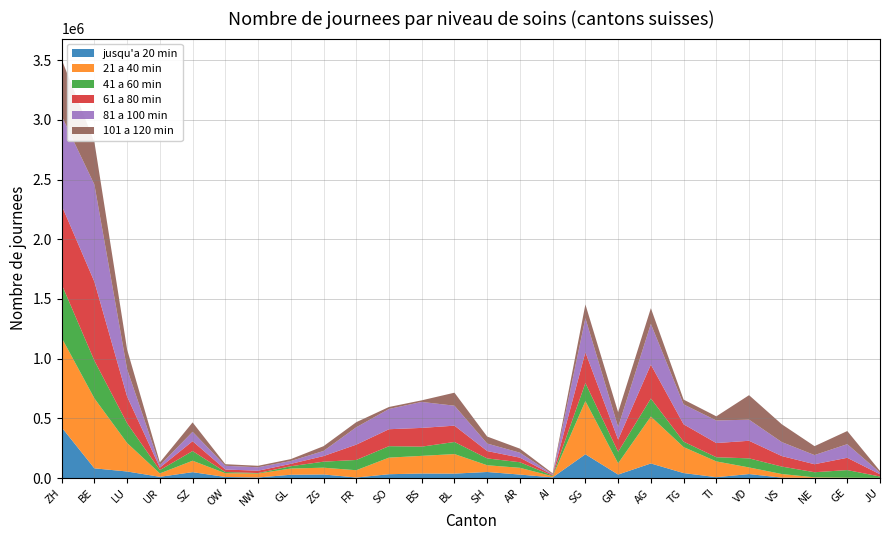

Reading right to left, what are all the values shown in this chart?

jusqu'a 20 min: JU=1036	GE=31	NE=1164	VS=3237	VD=32982	TI=7108	TG=41426	AG=121918	GR=28984	SG=198847	AI=5338	AR=28785	SH=50452	BL=36889	BS=37804	SO=31813	FR=4109	ZG=29794	GL=27306	NW=4575	OW=8625	SZ=49057	UR=10050	LU=54654	BE=81132	ZH=424324
21 a 40 min: JU=423	GE=2448	NE=4647	VS=30137	VD=55609	TI=131979	TG=217844	AG=393182	GR=94257	SG=445565	AI=8997	AR=56737	SH=56418	BL=163750	BS=147735	SO=139027	FR=61199	ZG=56698	GL=52094	NW=33160	OW=31516	SZ=95649	UR=28605	LU=238610	BE=586285	ZH=750680
41 a 60 min: JU=11134	GE=63941	NE=42650	VS=62501	VD=76050	TI=34999	TG=45370	AG=150899	GR=96214	SG=151228	AI=5387	AR=46599	SH=57293	BL=101218	BS=77326	SO=95863	FR=85852	ZG=50457	GL=19311	NW=3989	OW=10200	SZ=81295	UR=27488	LU=165425	BE=315772	ZH=447687
61 a 80 min: JU=18828	GE=102960	NE=67106	VS=88079	VD=147343	TI=118726	TG=145412	AG=283843	GR=102470	SG=257676	AI=6646	AR=38338	SH=61790	BL=136713	BS=156930	SO=142093	FR=128380	ZG=46769	GL=19857	NW=19320	OW=20968	SZ=82483	UR=20923	LU=223552	BE=661447	ZH=660628
81 a 100 min: JU=13954	GE=114121	NE=76590	VS=116991	VD=176766	TI=189057	TG=166677	AG=341242	GR=106047	SG=285887	AI=5099	AR=41566	SH=62816	BL=167206	BS=217554	SO=169665	FR=145496	ZG=42880	GL=23800	NW=28860	OW=31191	SZ=78771	UR=19463	LU=228727	BE=813757	ZH=749602
101 a 120 min: JU=13708	GE=110083	NE=74690	VS=149192	VD=205184	TI=34954	TG=40185	AG=131404	GR=123254	SG=114953	AI=7633	AR=33795	SH=58568	BL=108986	BS=13381	SO=16580	FR=42542	ZG=39923	GL=15812	NW=12481	OW=13325	SZ=78617	UR=24265	LU=164971	BE=356725	ZH=473066